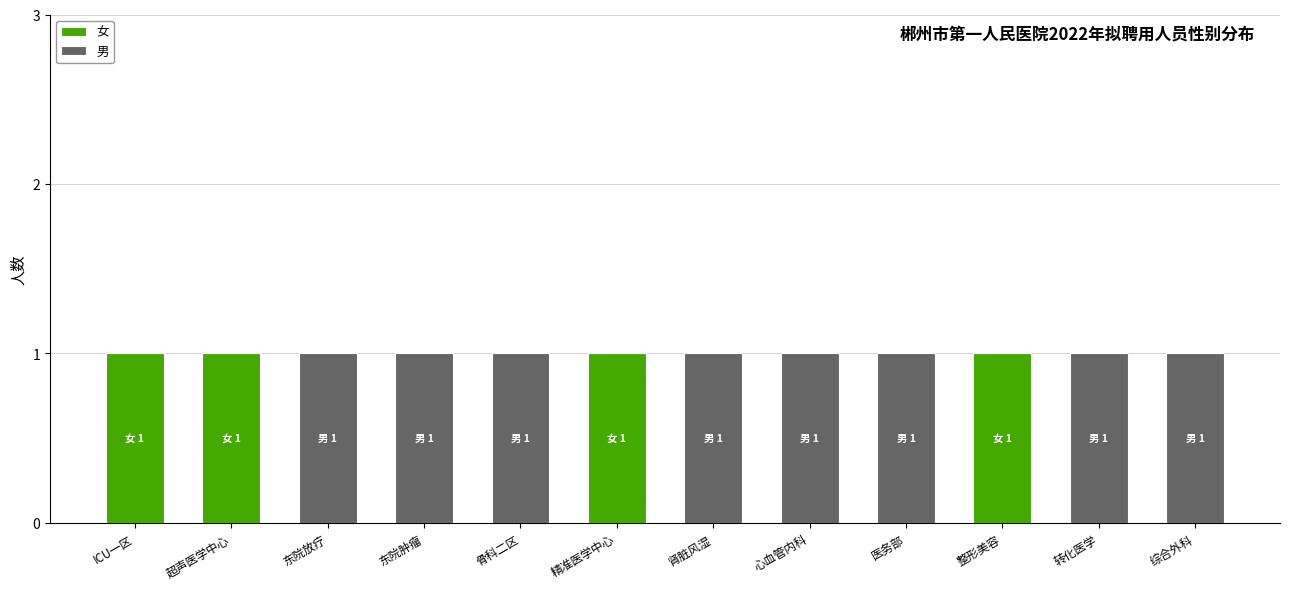

Is it true that 女 equals 1 at 肾脏风湿?

False